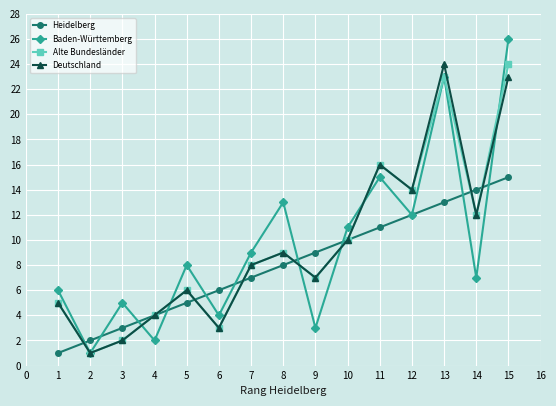

The value of Deutschland at 8 is 9. True or false?

True